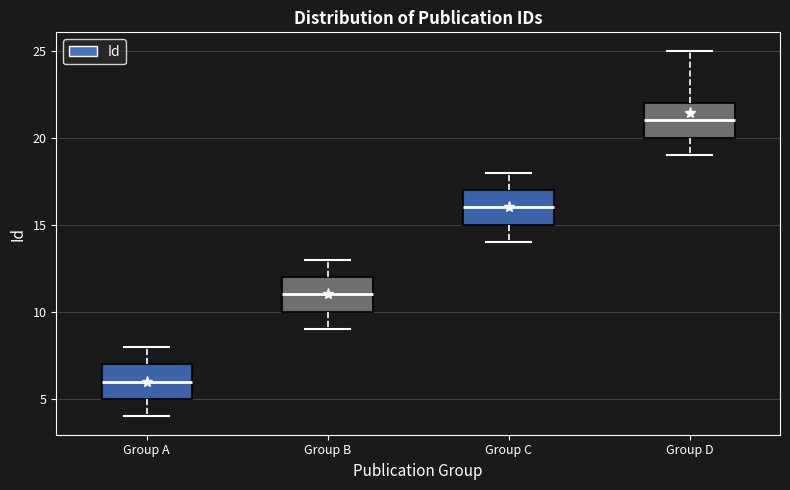

Which box's median line is the highest?

Group D